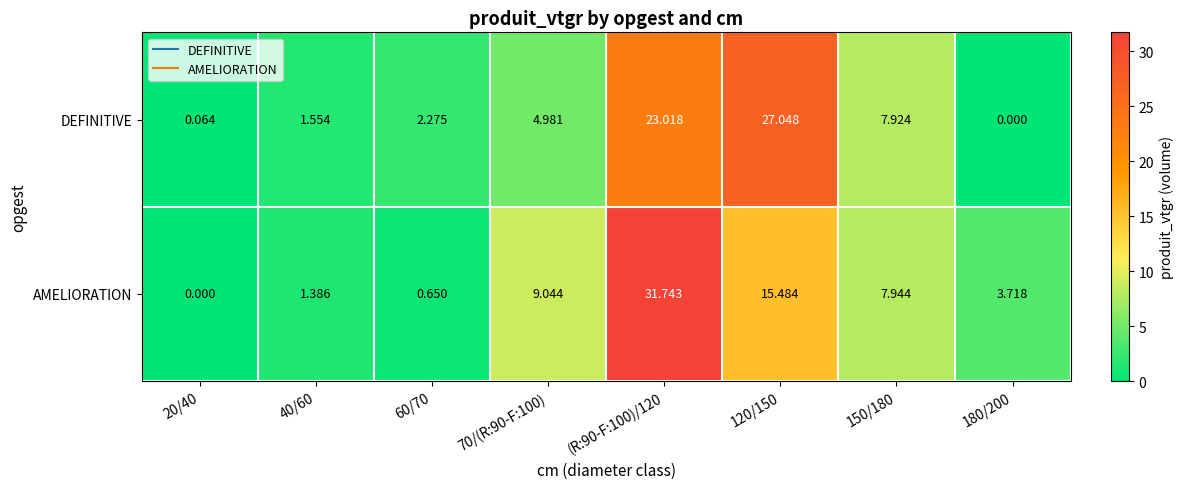

Which series changed the most between 120/150 and 180/200?

DEFINITIVE